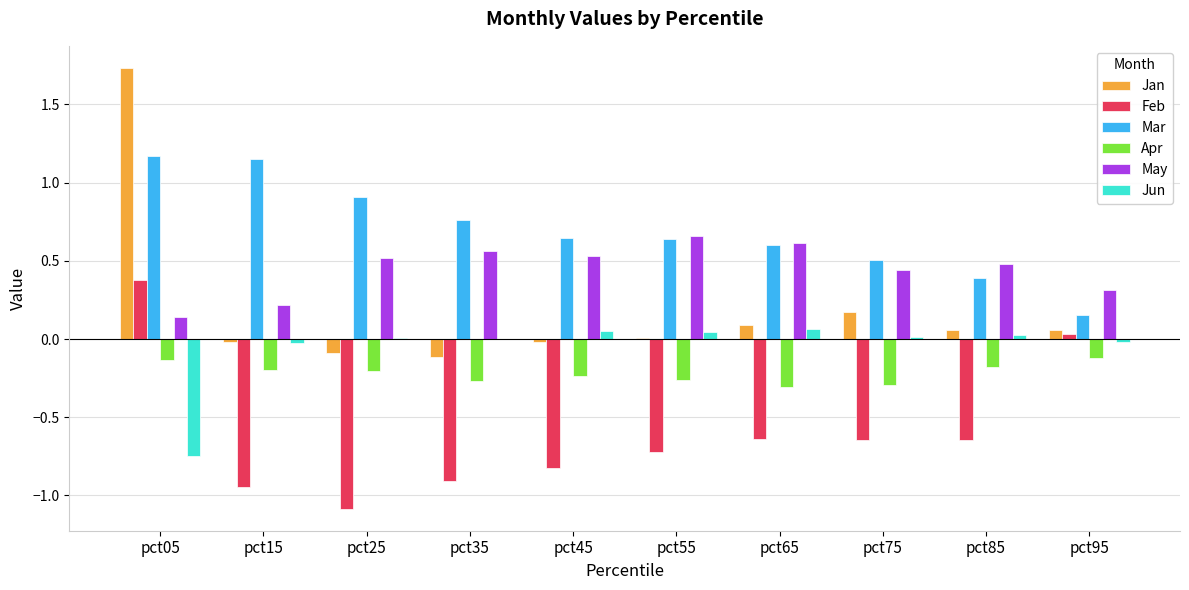

At which label is Feb closest to 0?

pct95